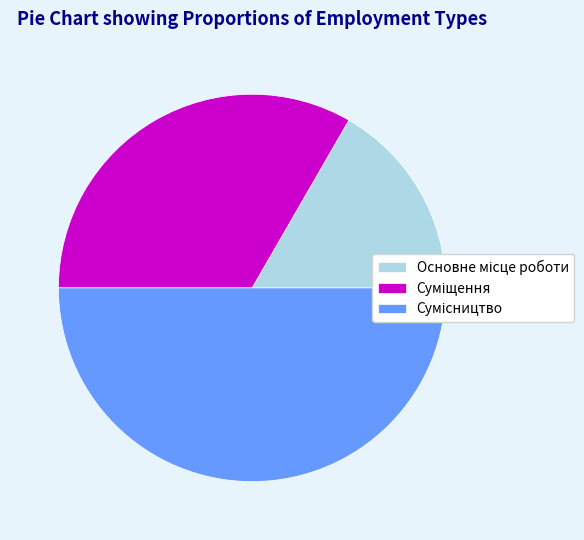

Is Суміщення the majority of the pie?

No